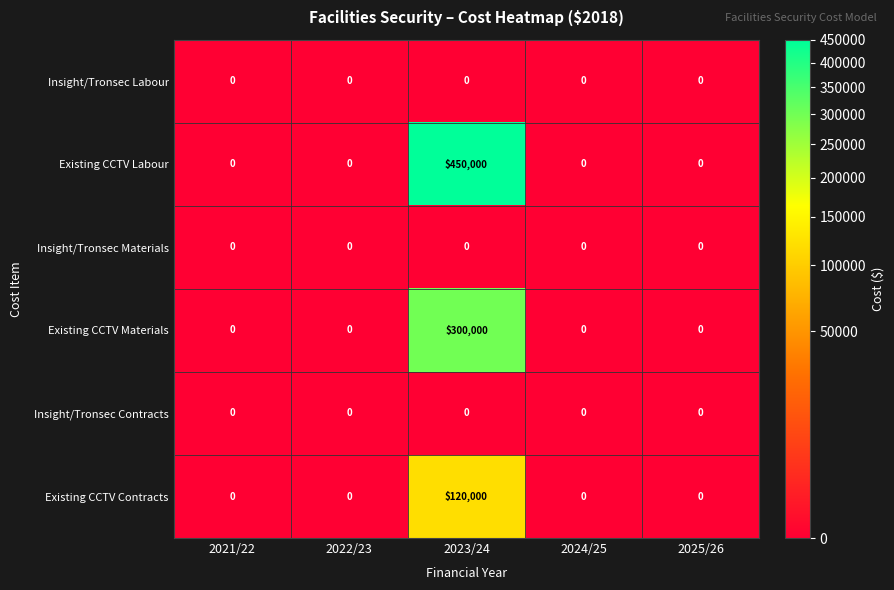

How many categories are shown in the chart?

5